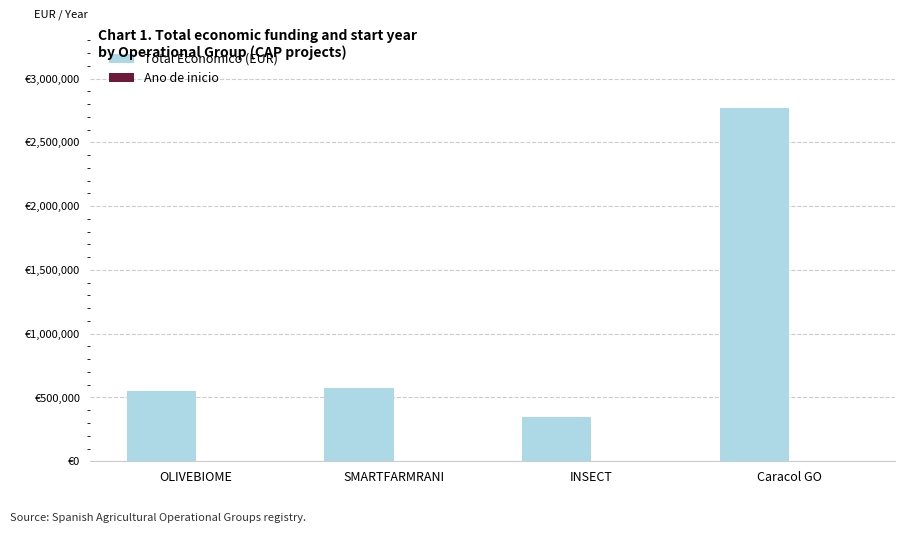

Are the bars horizontal?

No